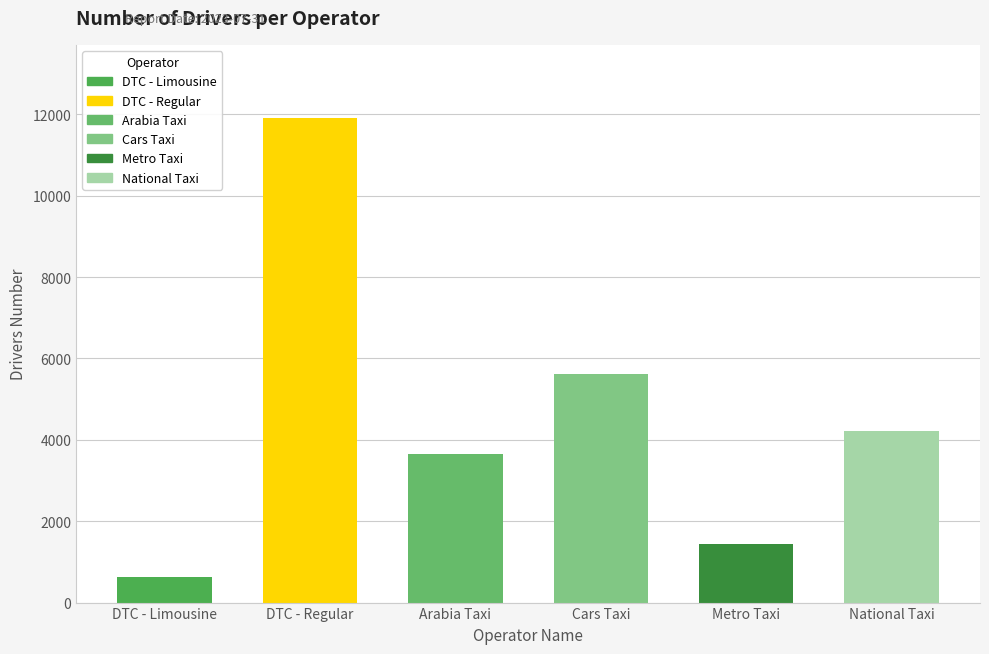

The value at Metro Taxi is 1437. True or false?

True